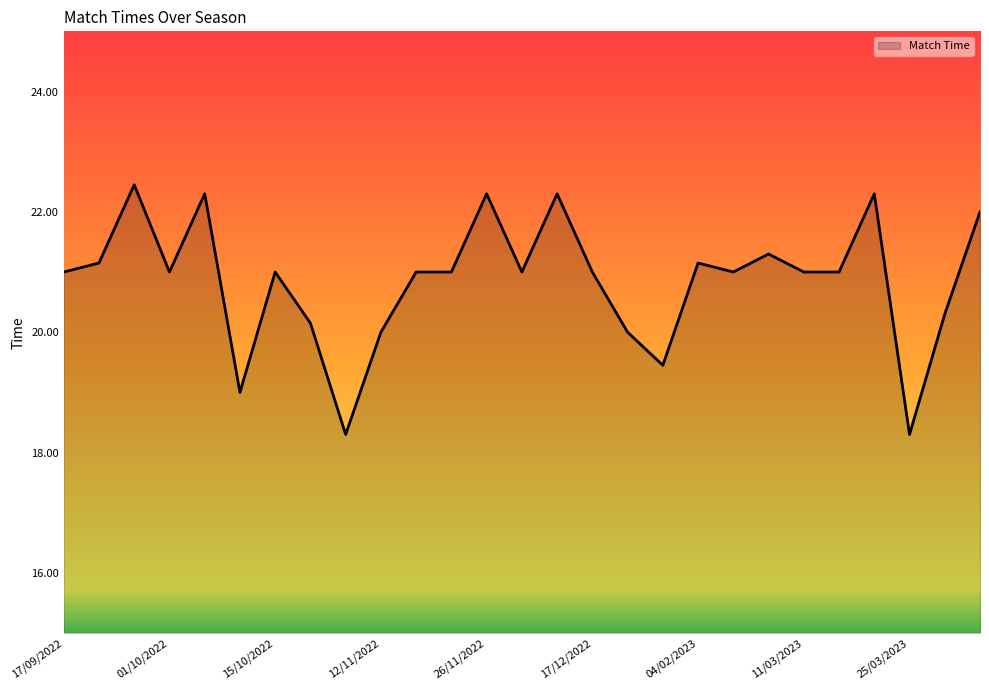

What is the minimum value shown in the chart?

18.3